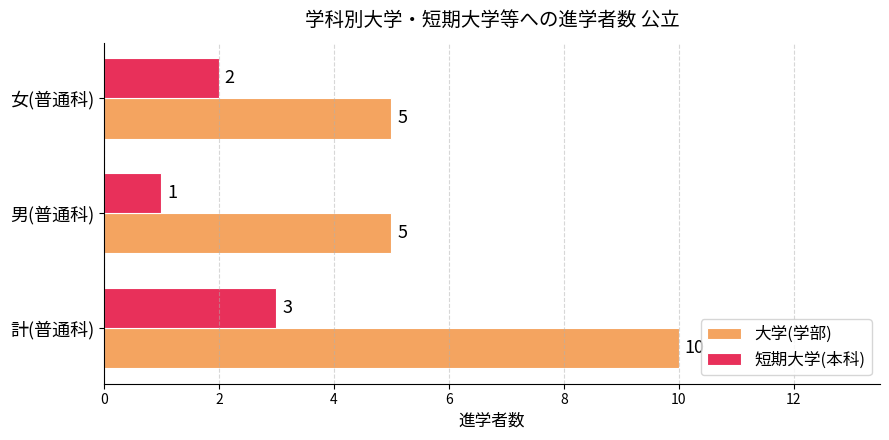

What is the difference between the maximum and minimum values in the 大学(学部) series?

5